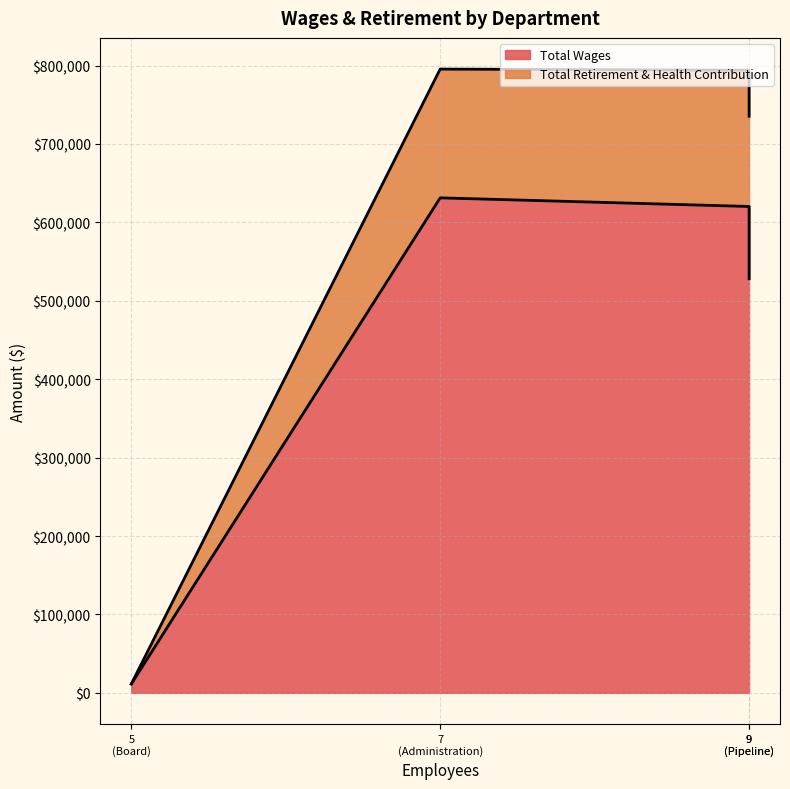

What is the difference between the Total Retirement & Health Contribution values at Board and Administration?

164225